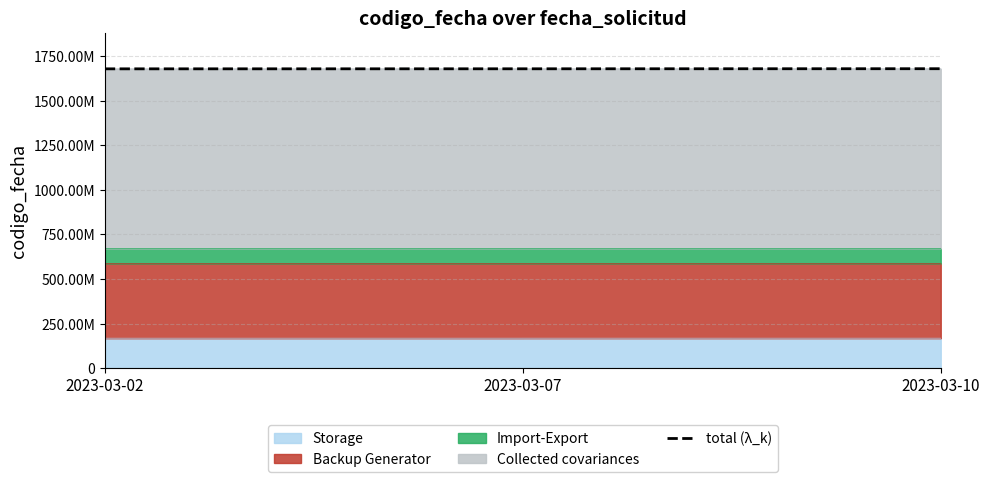

What is the ratio of the value at 2023-03-07 to the value at 2023-03-10?

1.0